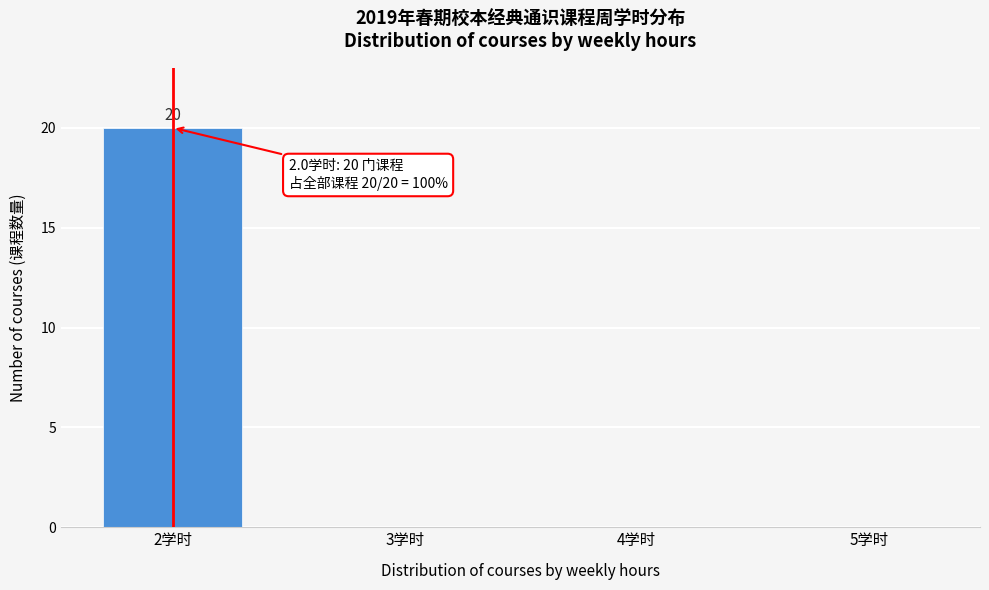

Reading left to right, extract all data points from this chart.

2学时=20	3学时=0	4学时=0	5学时=0